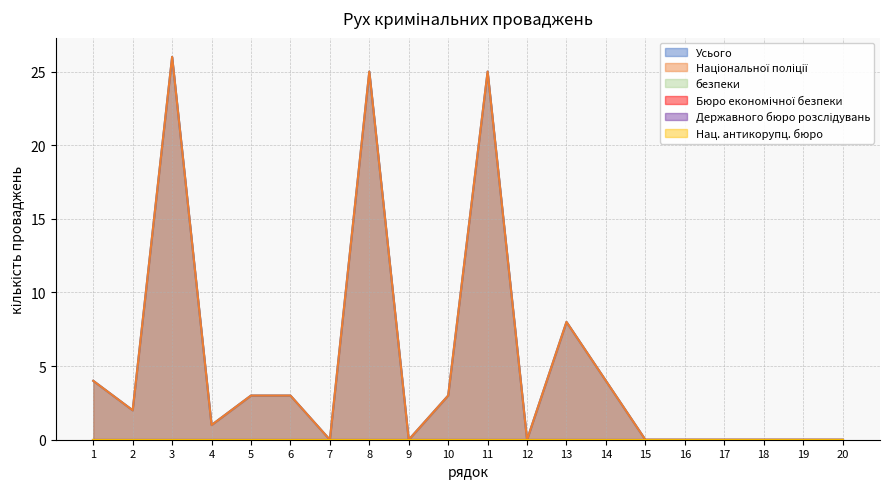

Does the chart display data point markers on the line(s)?

No